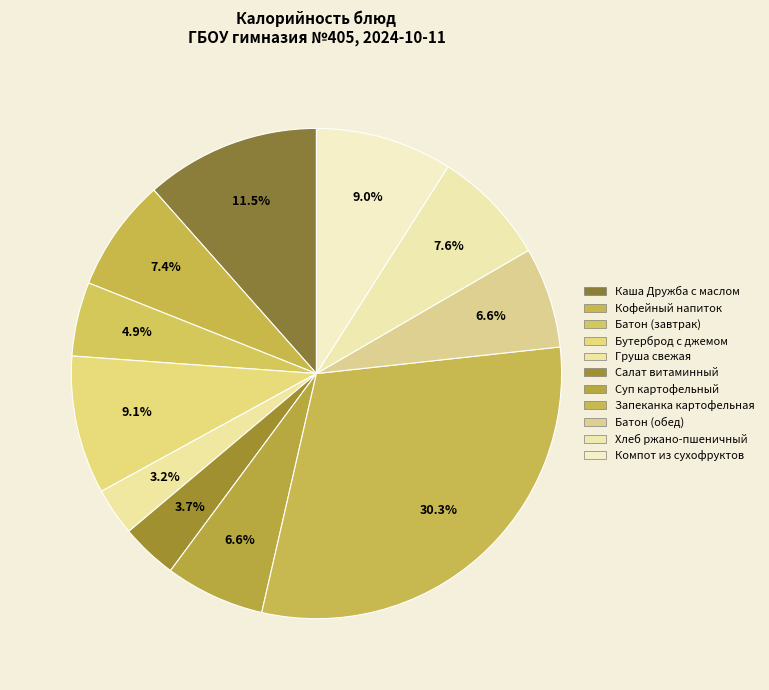

Is there any slice that represents more than half of the pie?

No